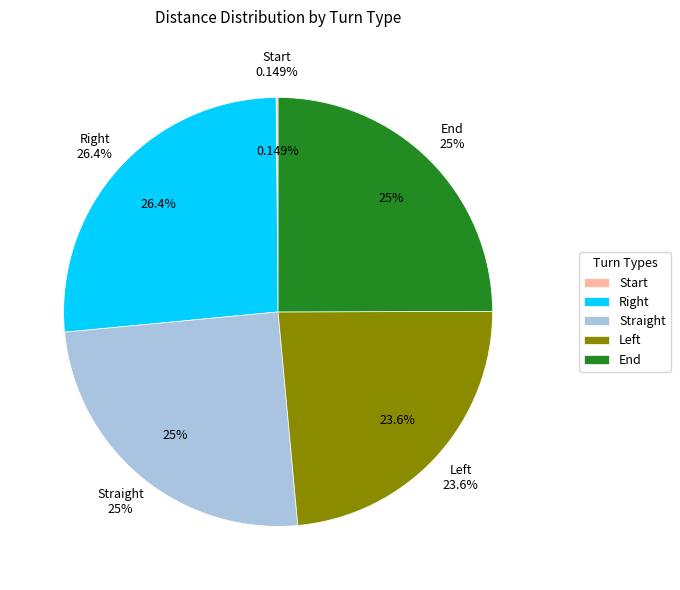

How many segments does this pie chart have?

5